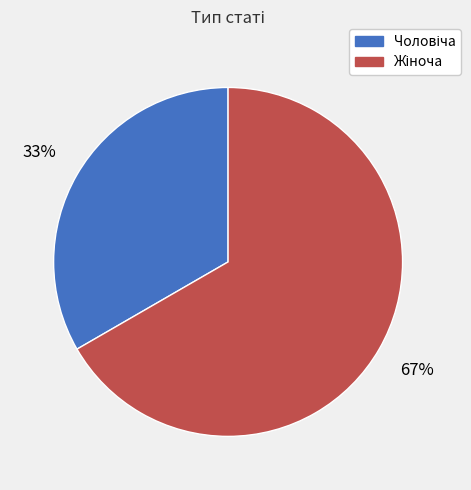

To the nearest percent, what is the average slice percentage?

50%